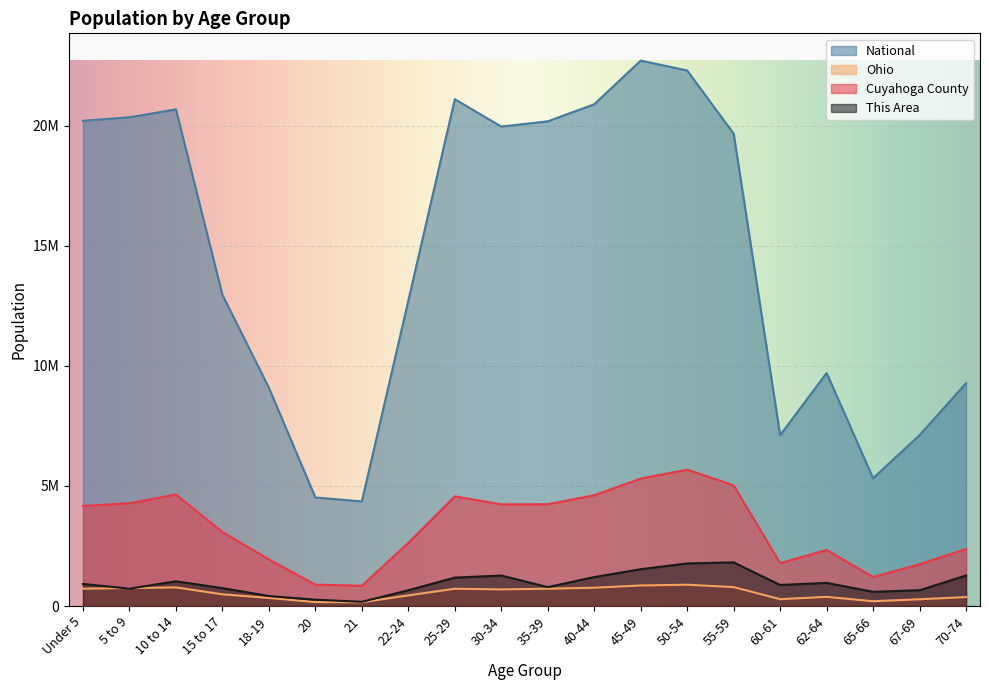

Is the value of This Area at Under 5 greater than the value of Cuyahoga County at 60-61?

No